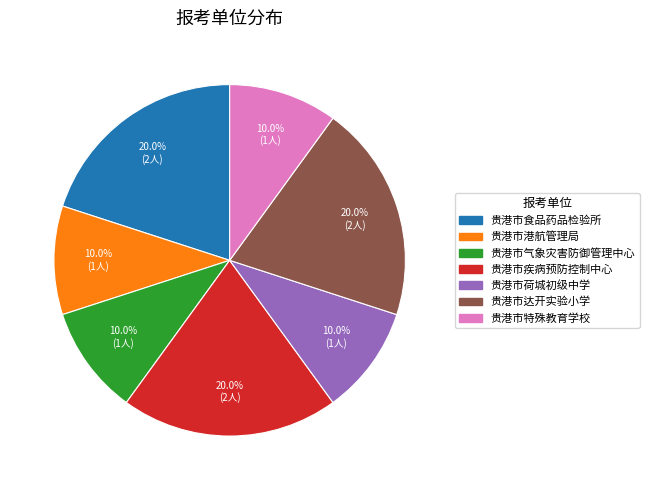

What is the ratio of the value at 贵港市港航管理局 to the value at 贵港市疾病预防控制中心?

0.5